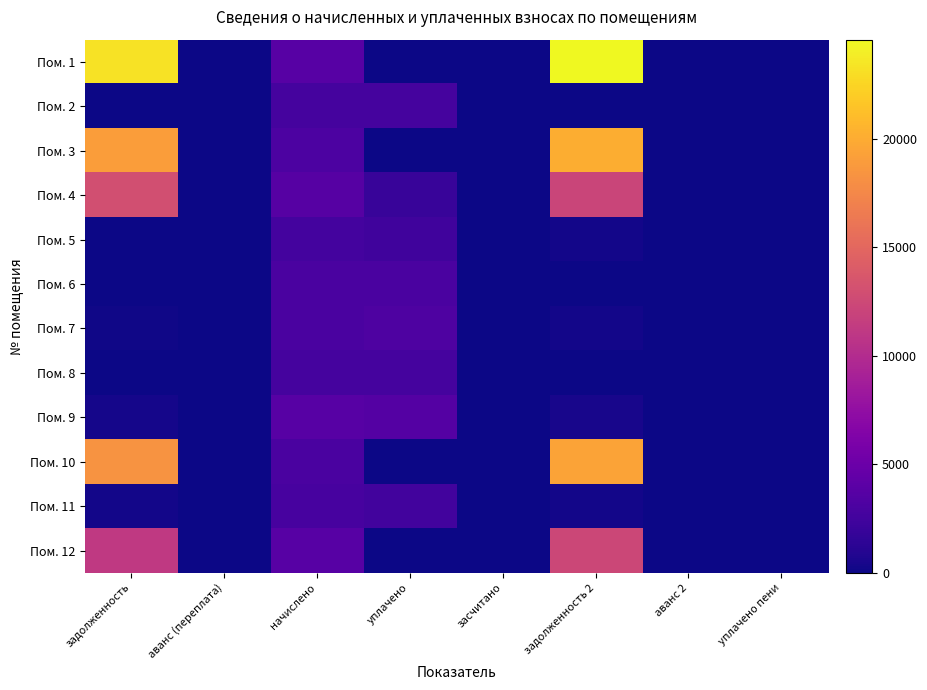

At how many categories does at least one series exceed 16727?

2